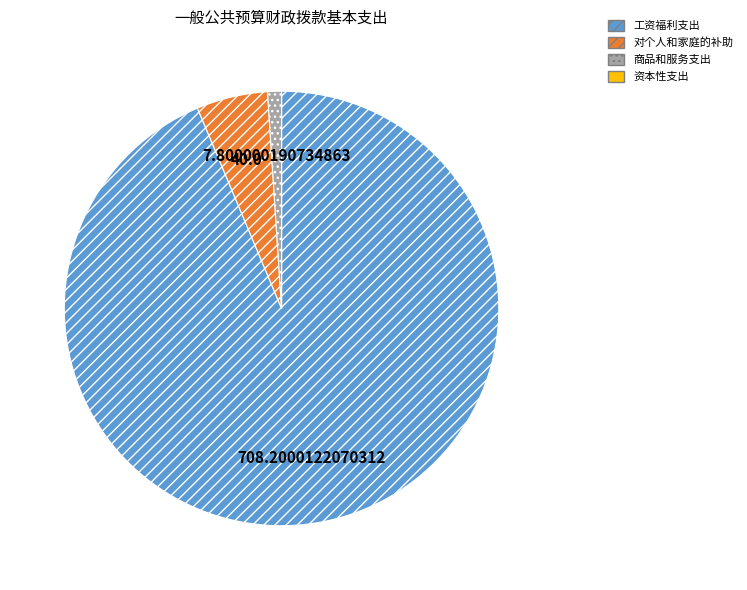

Does 对个人和家庭的补助 account for over 50% of the chart?

No